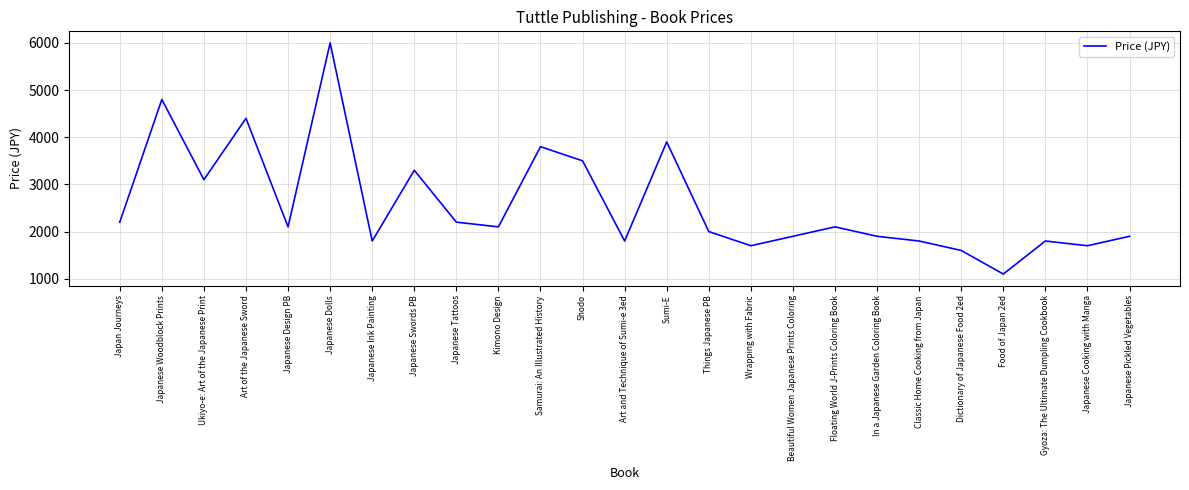

Read the value at Dictionary of Japanese Food 2ed, to the nearest 10.

1600